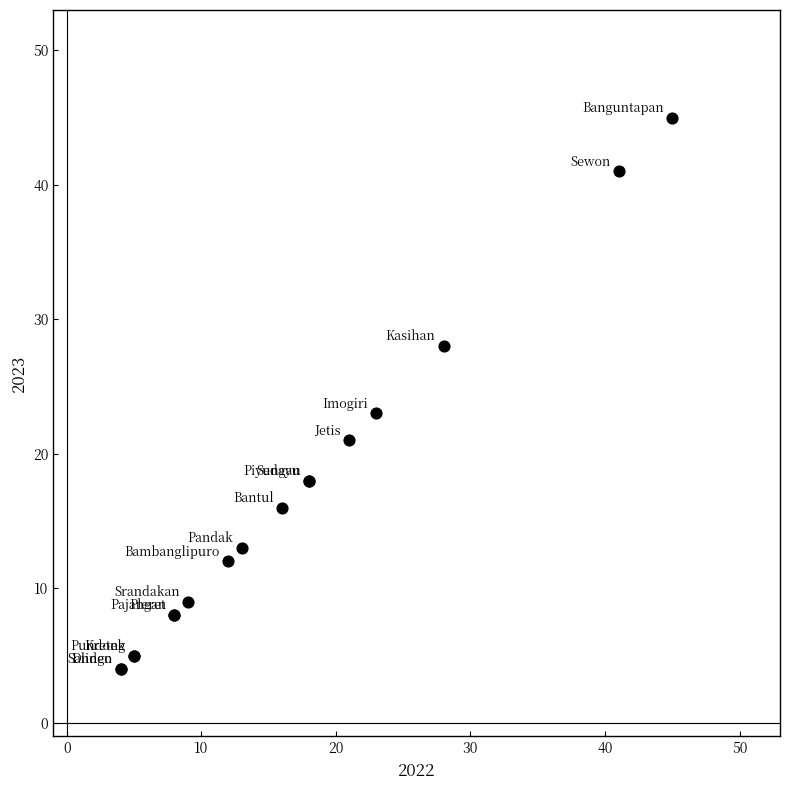

What Y value in the scatter plot is closest to 24?

23